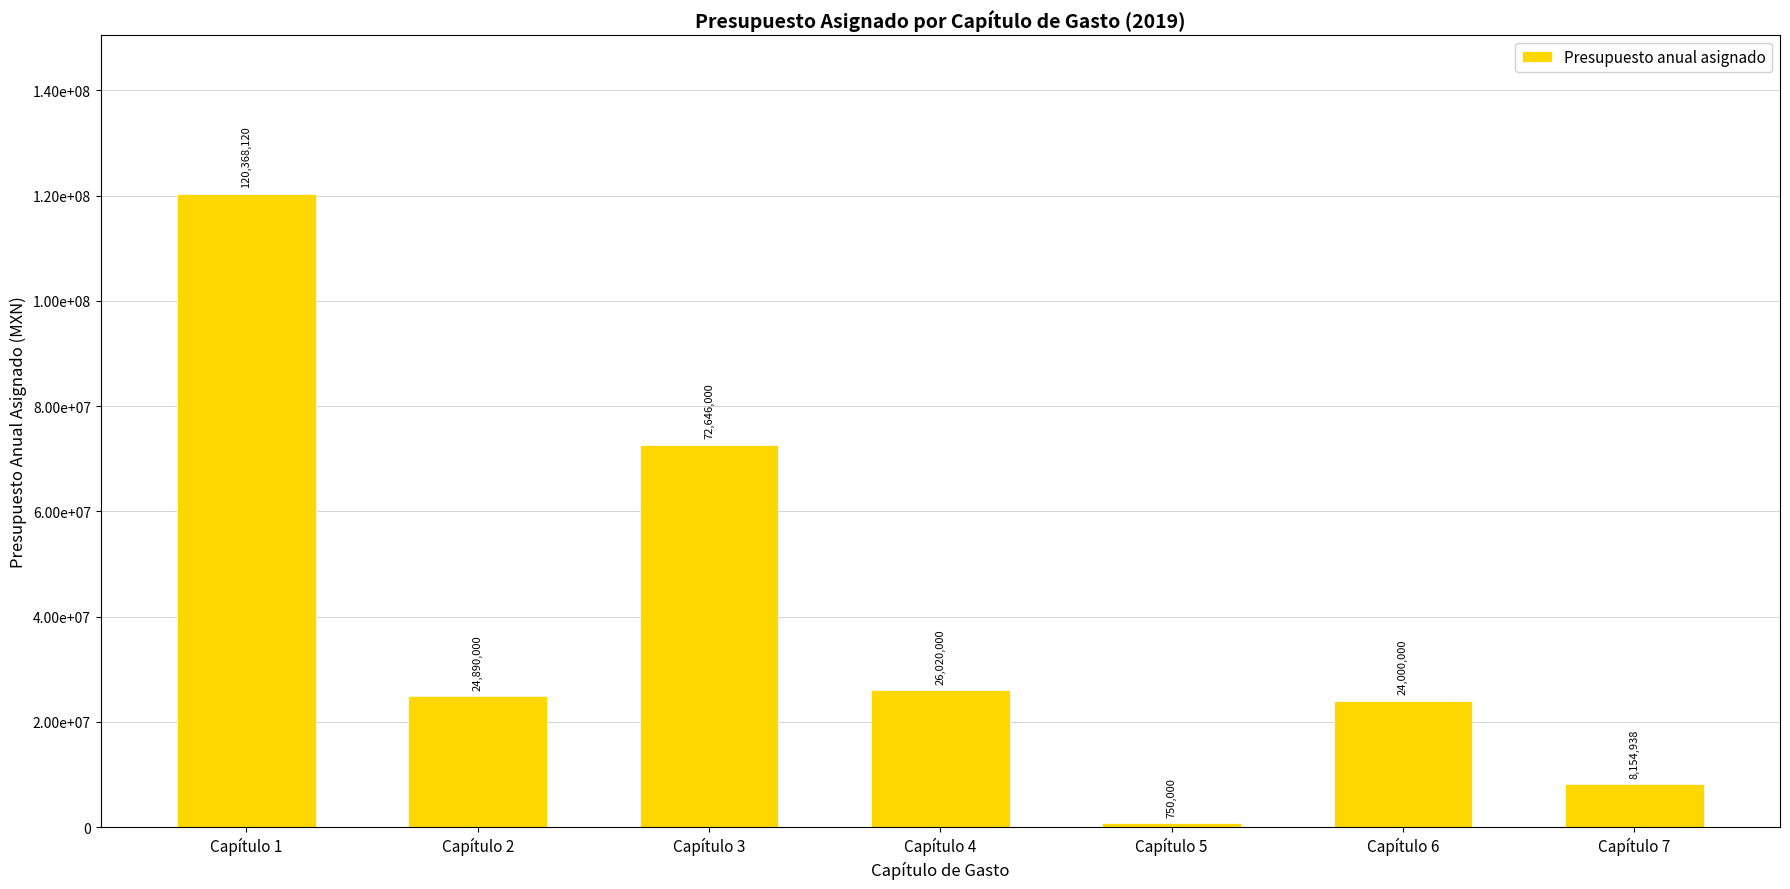

Reading left to right, what are all the values shown in this chart?

120368120	24890000	72646000	26020000	750000	24000000	8154938